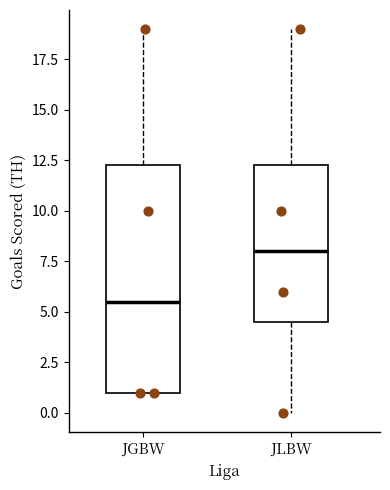

Where does the upper whisker of the box for JLBW end on the y-axis? The values are not printed on the chart, so give them approximately, as read against the axis.

19.0